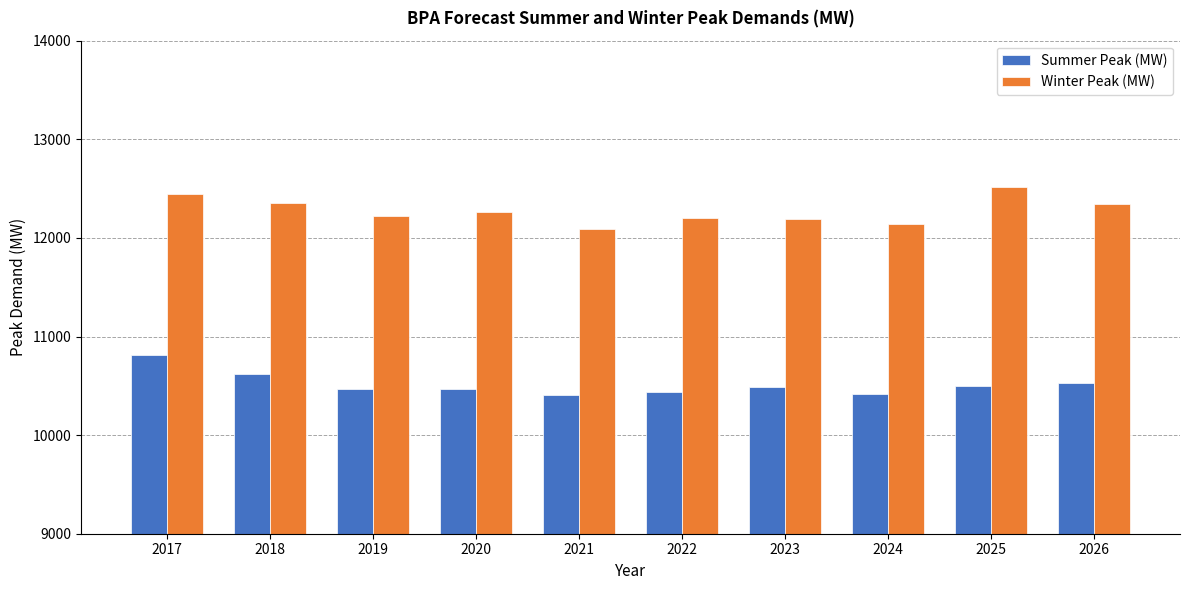

What is the spread (max minus min) of values at 2018?

1737